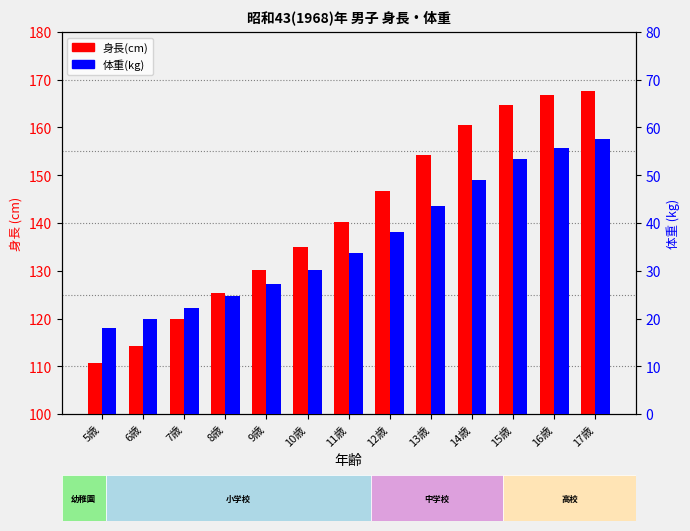

What is the value of the 体重(kg) bar at the 7th from the left?

33.8